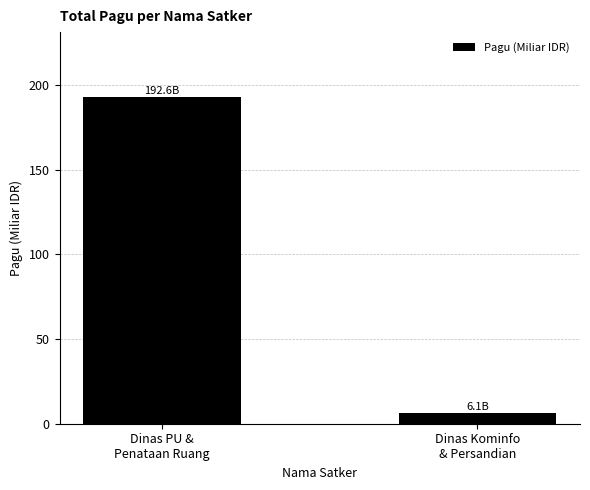

At which category does the chart reach its minimum across all series?

Dinas Kominfo
& Persandian